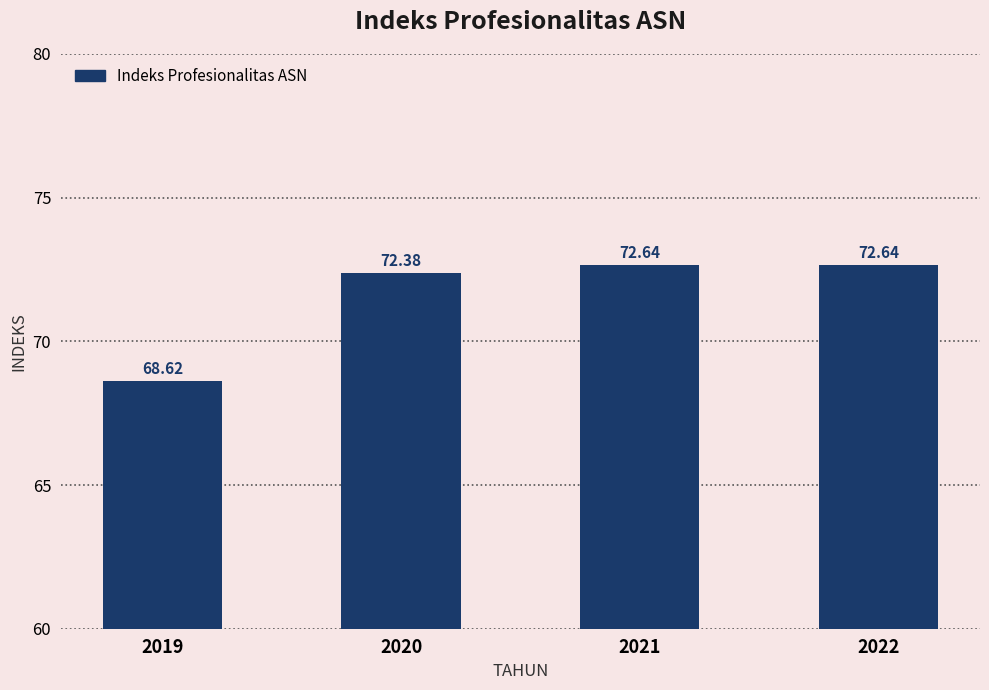

What is the sum of the values at 2021 and 2022?

145.3